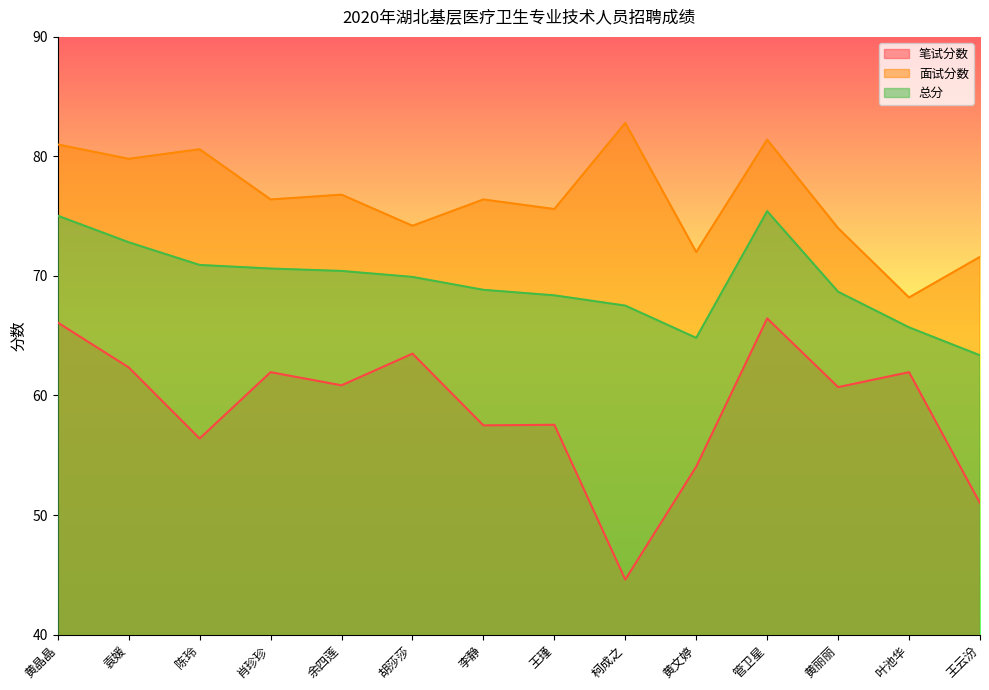

Between 柯成之 and 陈玲, which is larger?

陈玲